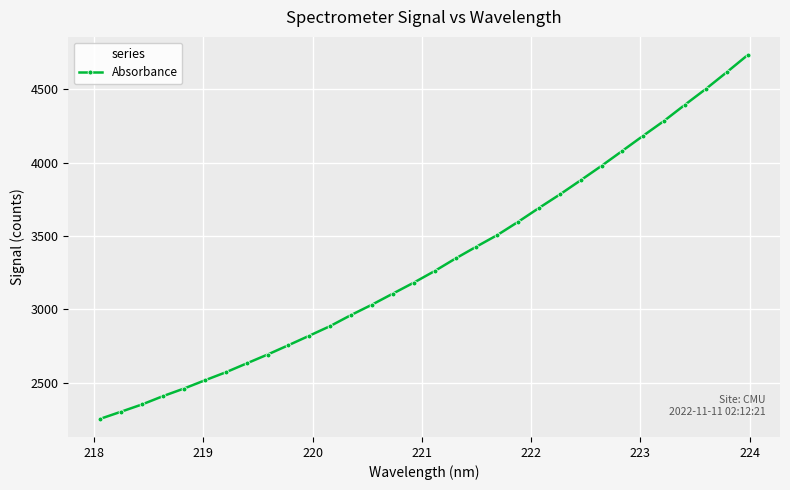

What is the sum of all values?

106179.6